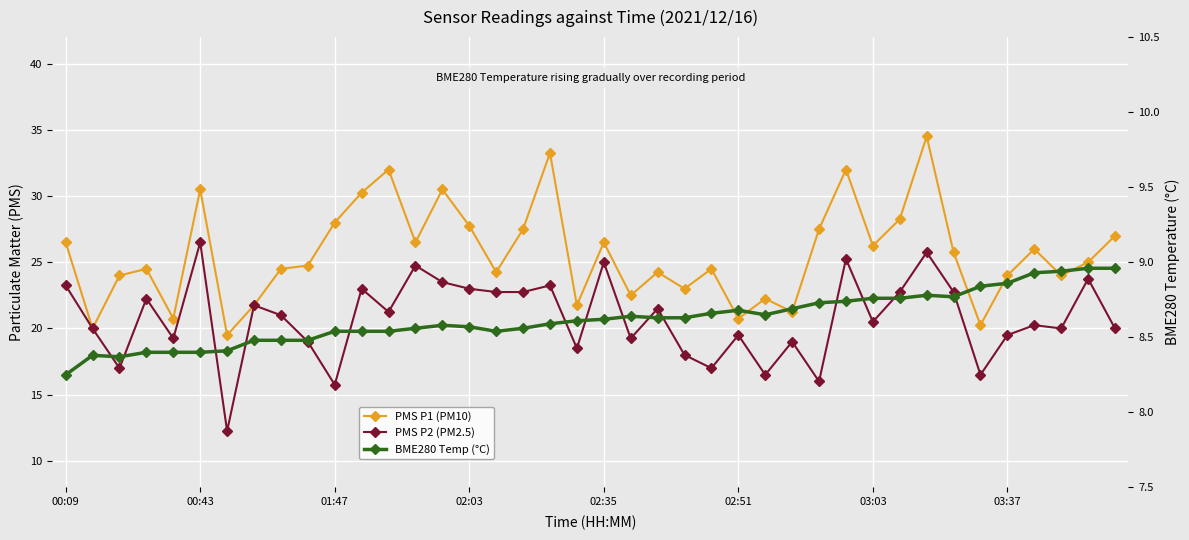

Does the chart display data point markers on the line(s)?

Yes